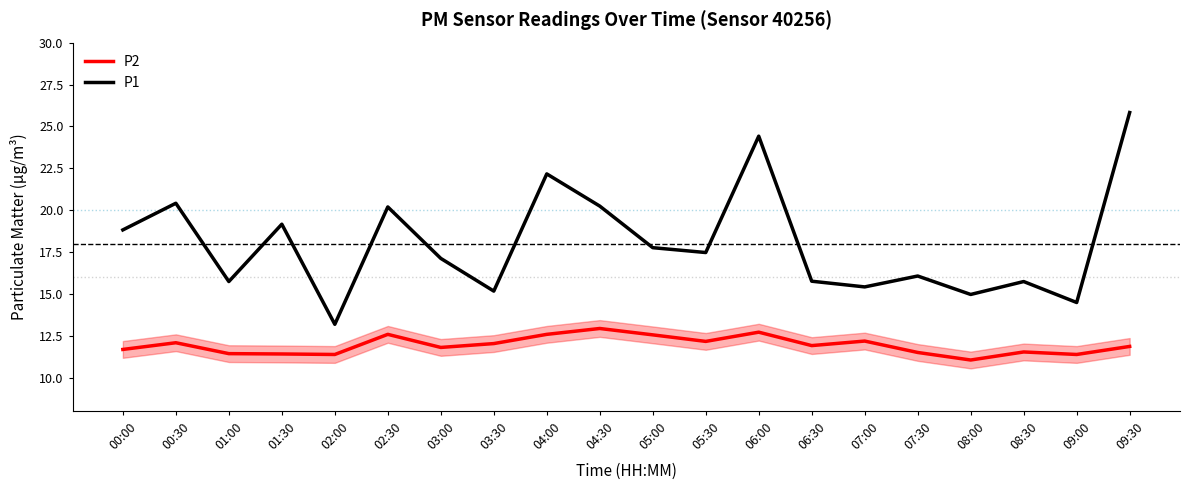

Between 05:30 and 09:30, which series saw the biggest shift?

P1